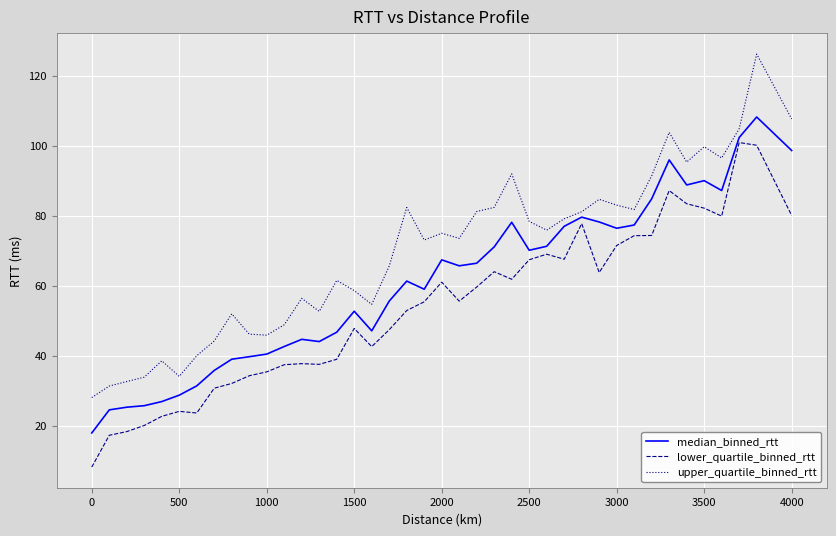

True or false: lower_quartile_binned_rtt and upper_quartile_binned_rtt cross at least once.

False